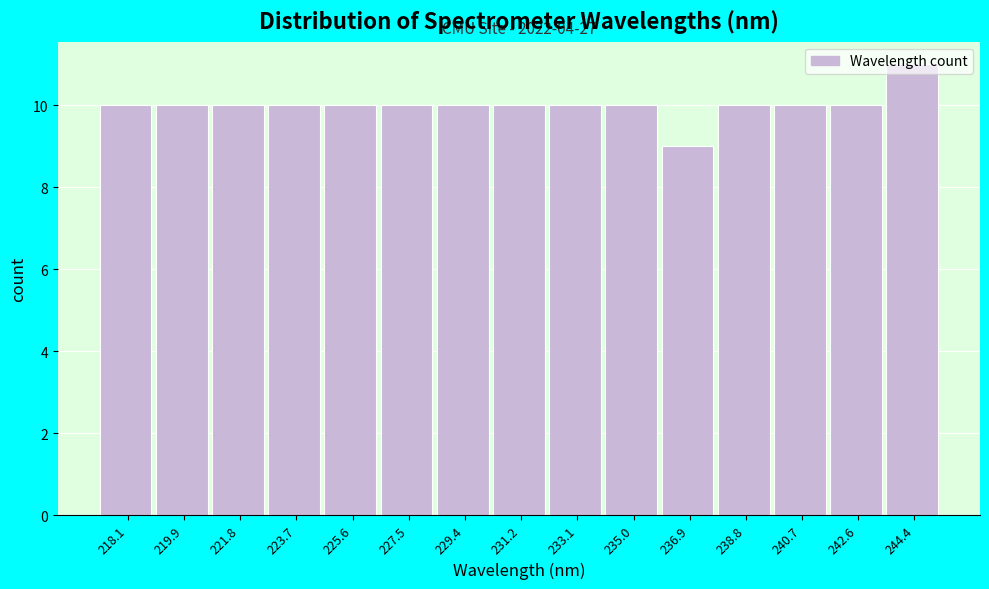

Read the value at 238.8.

10